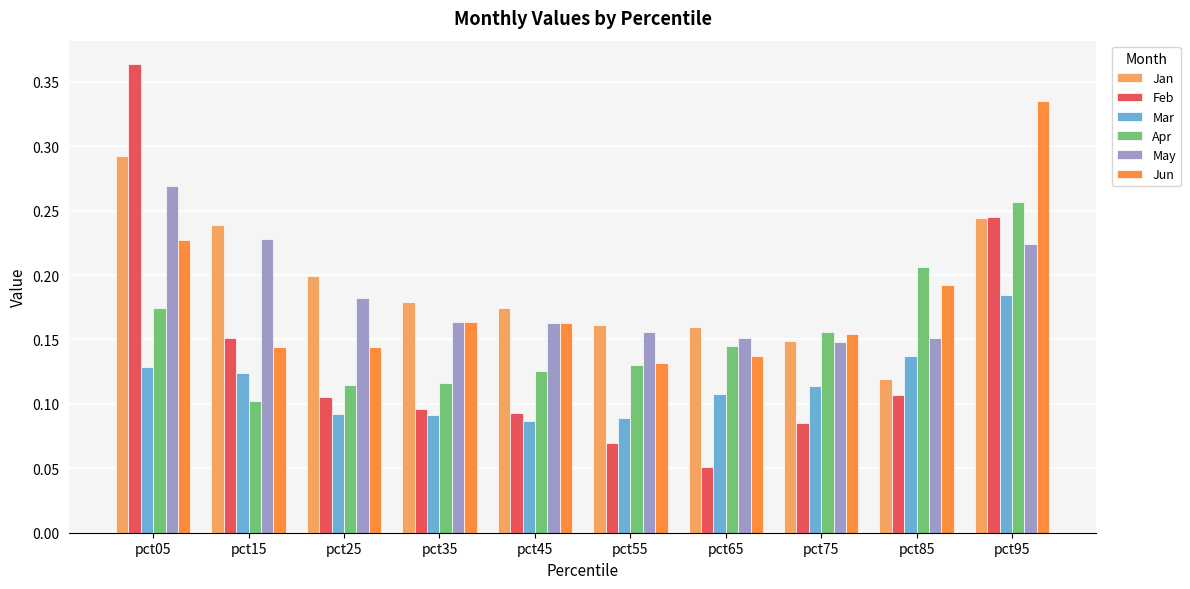

At how many categories does at least one series exceed 0?

10